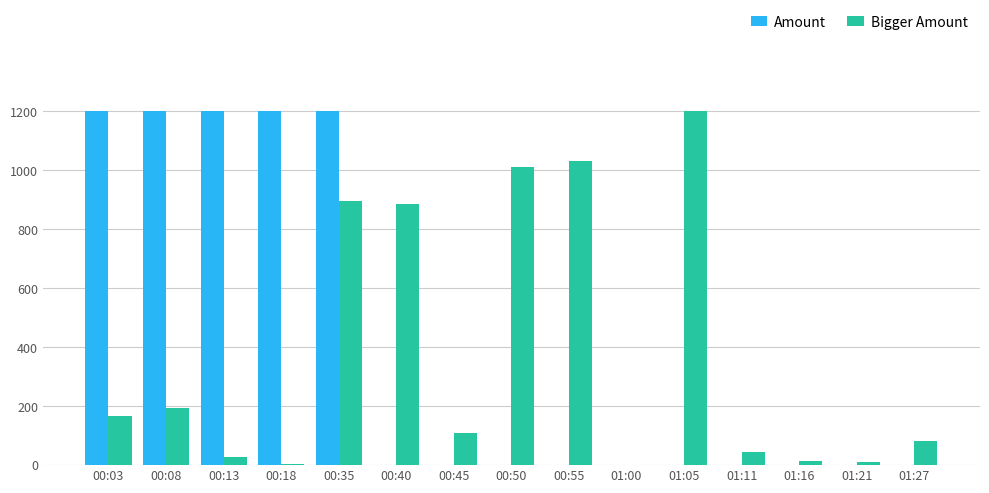

What is the maximum value shown in the chart?

1200.0